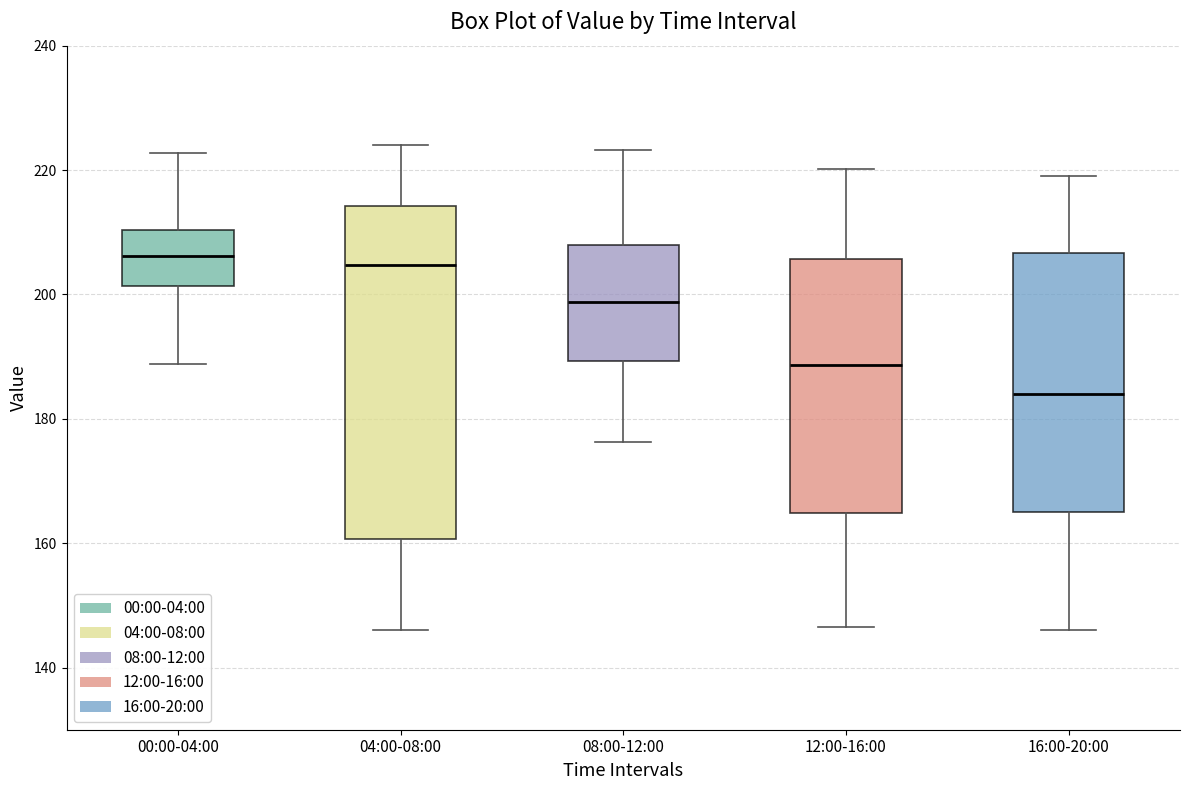

Comparing the boxes themselves (not the whiskers), which one is the tallest?

04:00-08:00